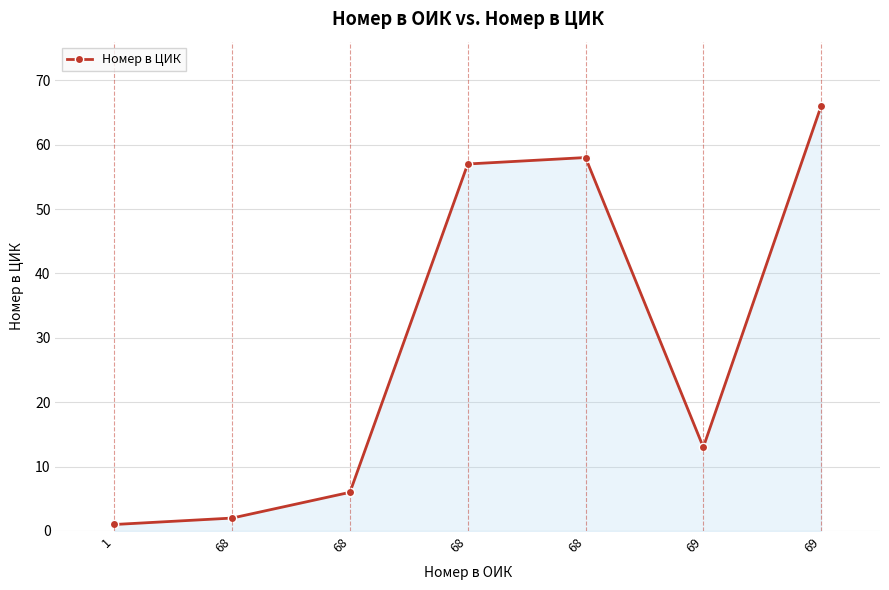

Count the number of categories in the chart.

7